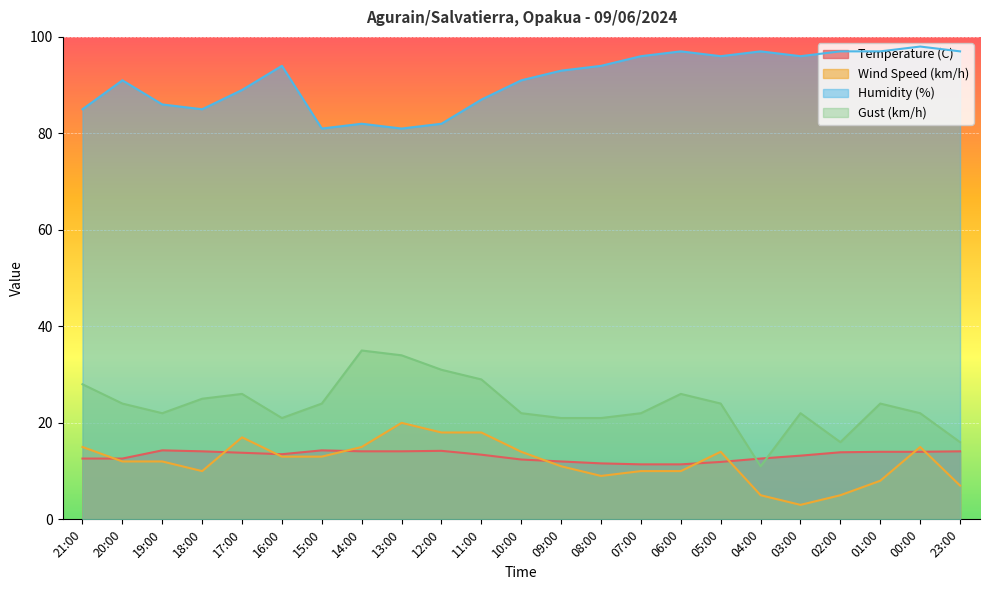

Does the chart display data point markers on the line(s)?

No